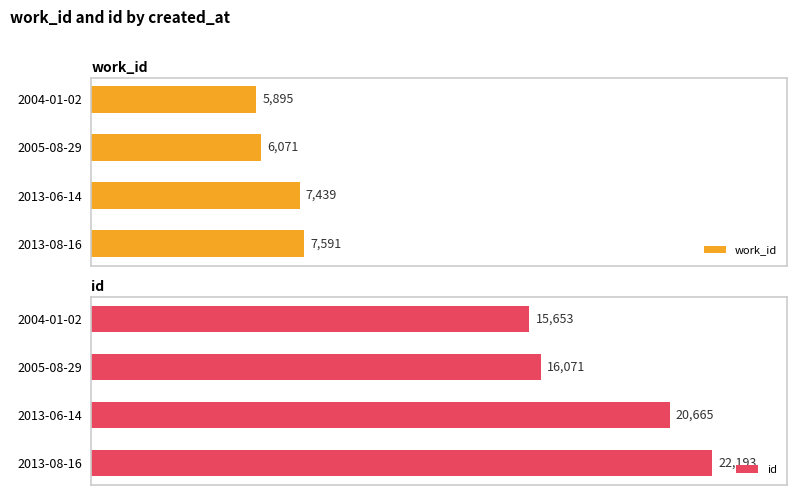

Reading left to right, transcribe all the data shown in this chart.

work_id: 5895	6071	7439	7591
id: 15653	16071	20665	22193